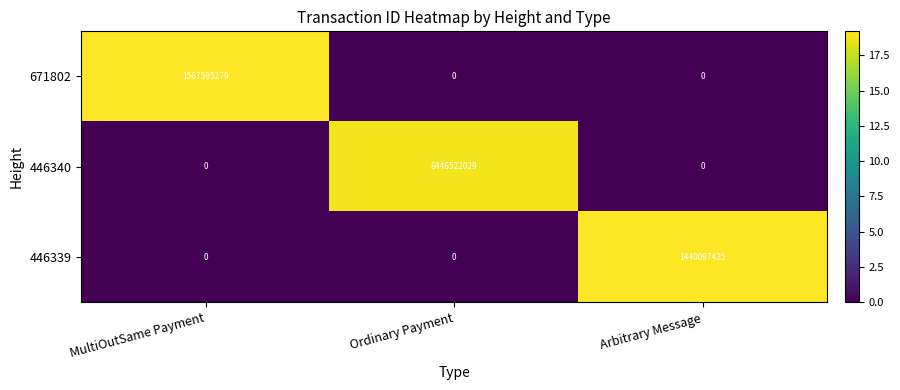

Reading right to left, list all the values displayed in this chart.

671802: 0	0	1567595279
446340: 0	6446522029	0
446339: 1440097425	0	0